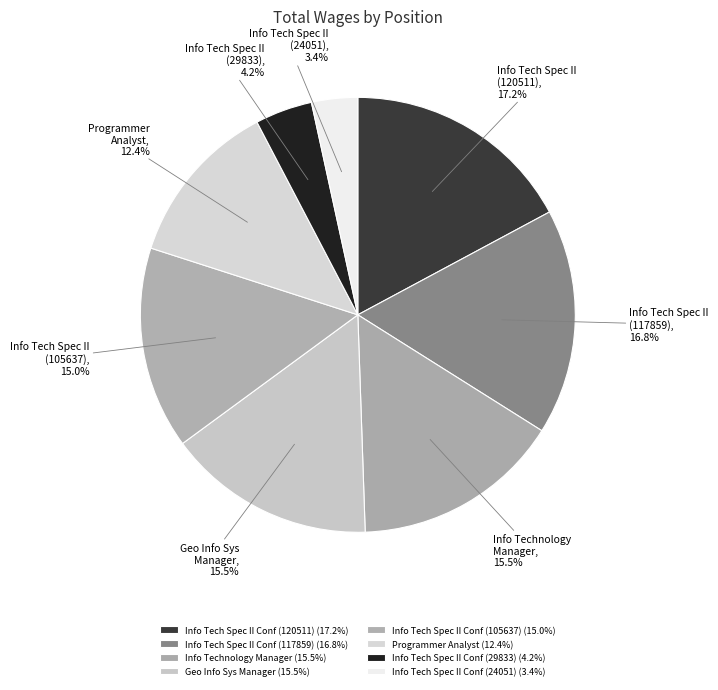

How many segments does this pie chart have?

8